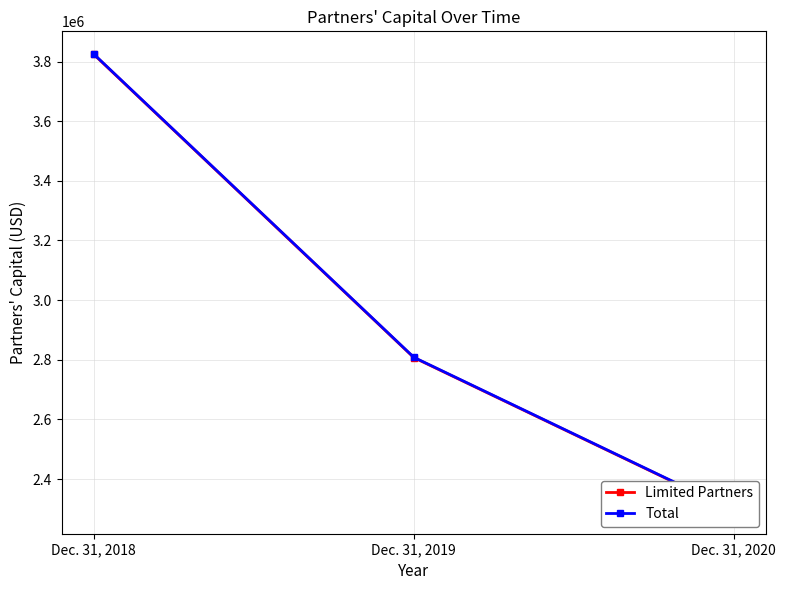

At which label does Total first exceed 2808394?

Dec. 31, 2018